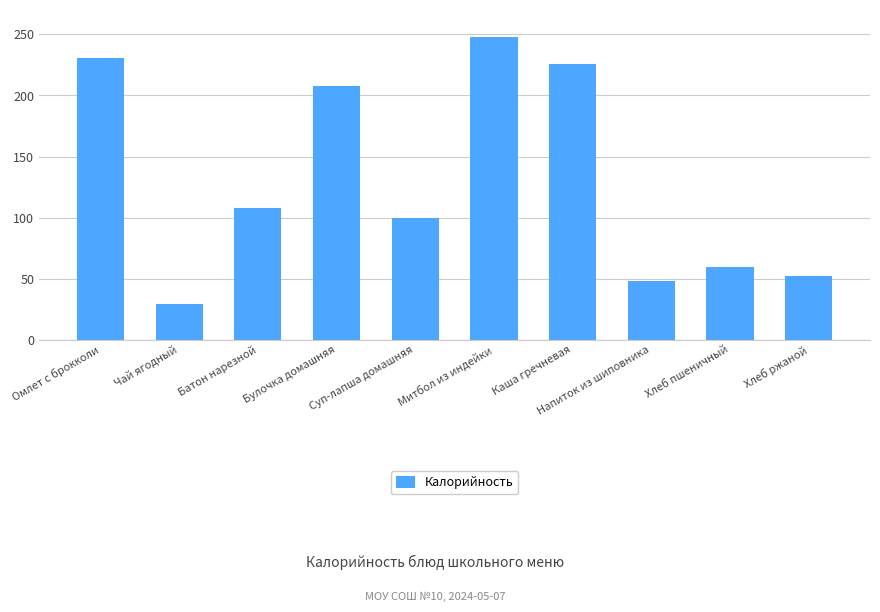

What is the label of the 1st bar from the right?

Хлеб ржаной